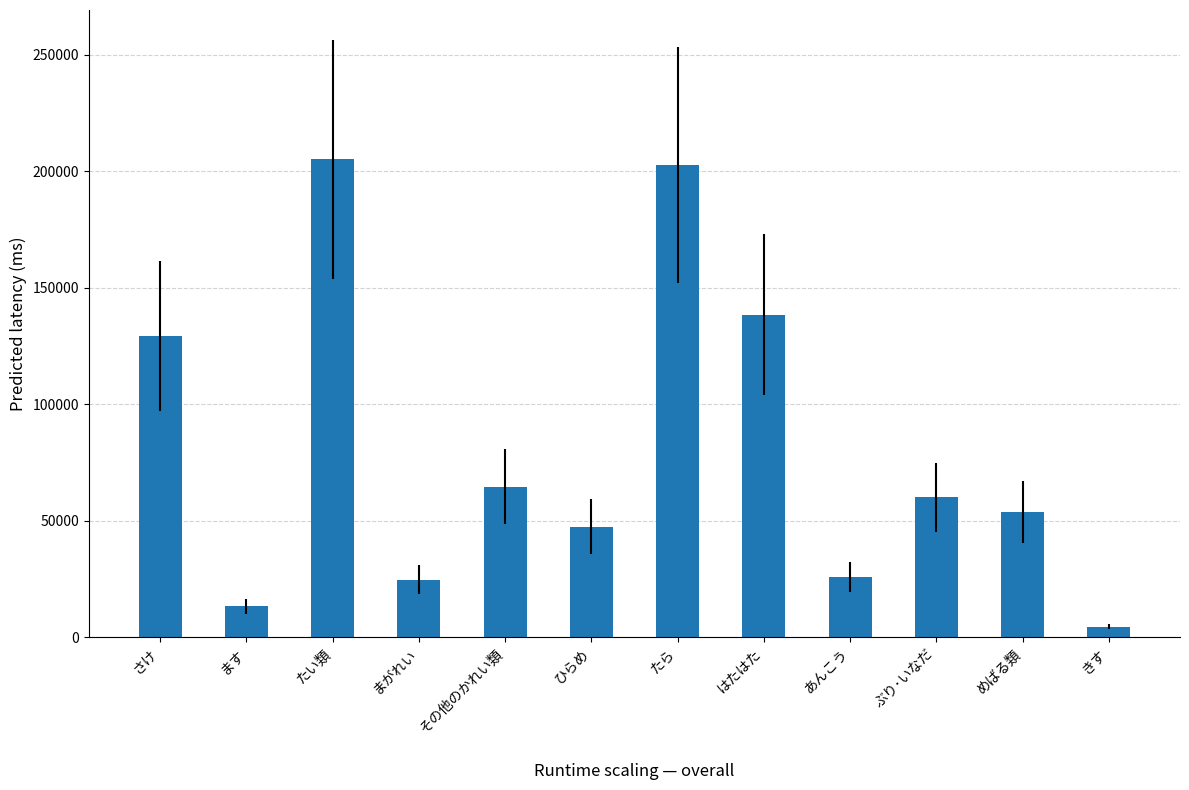

At which category does the chart reach its minimum across all series?

きす